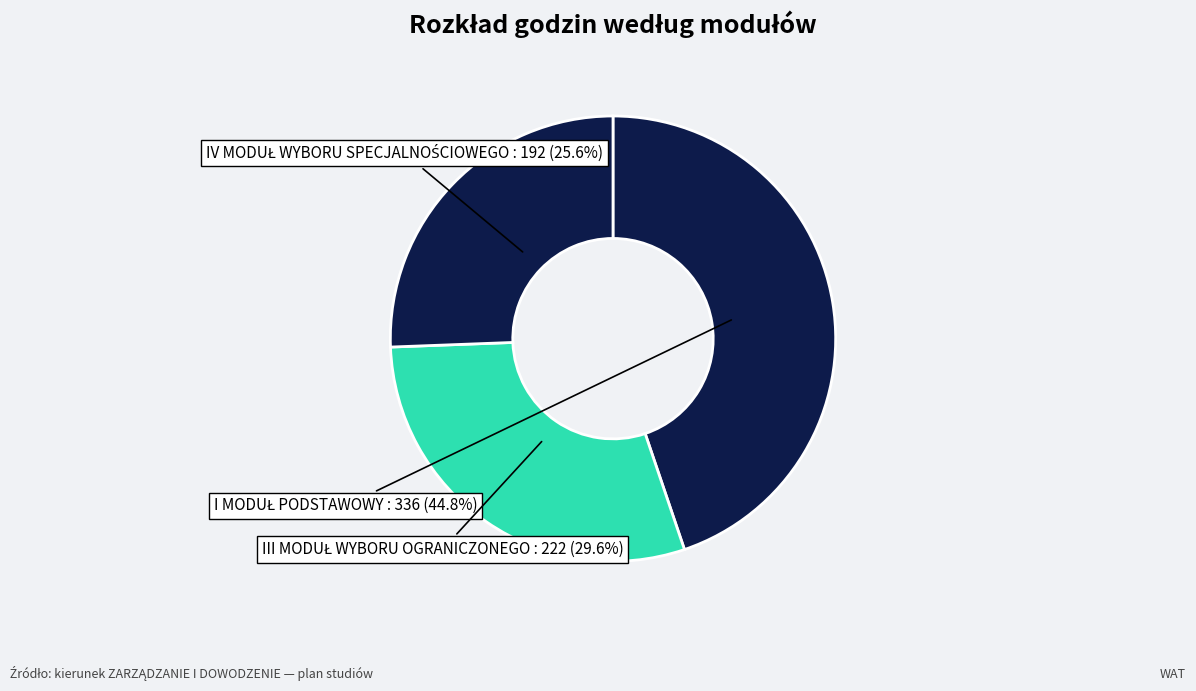

Does any single category account for the majority?

No